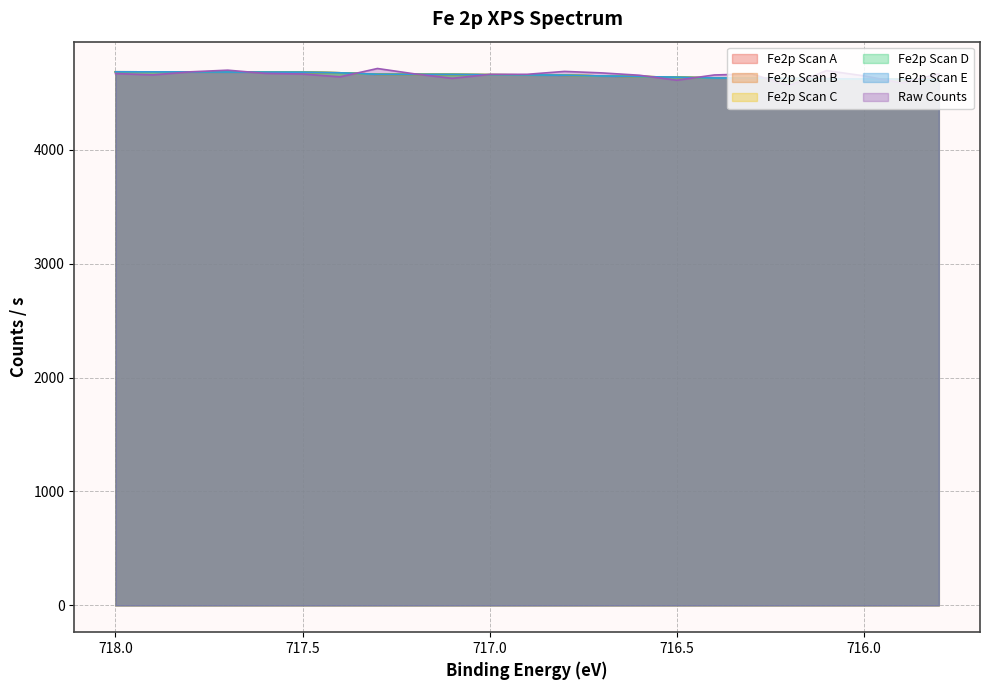

How many categories are shown in the chart?

23